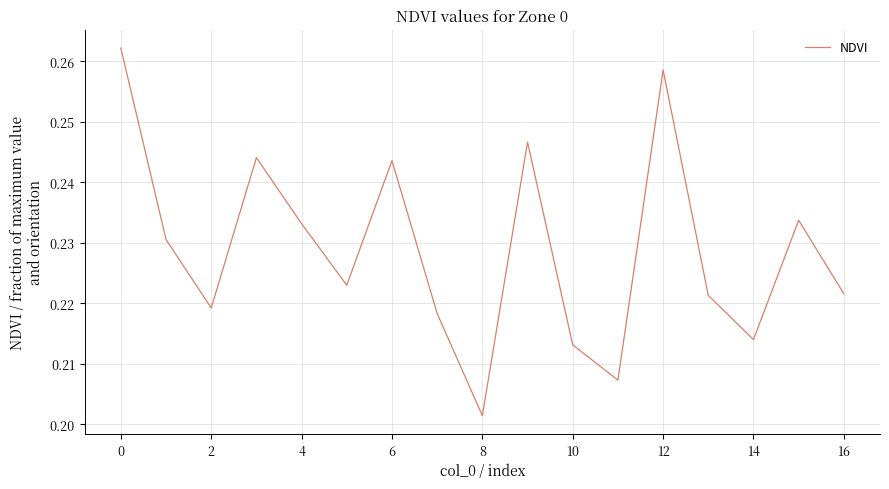

How many lines are shown in the chart?

1